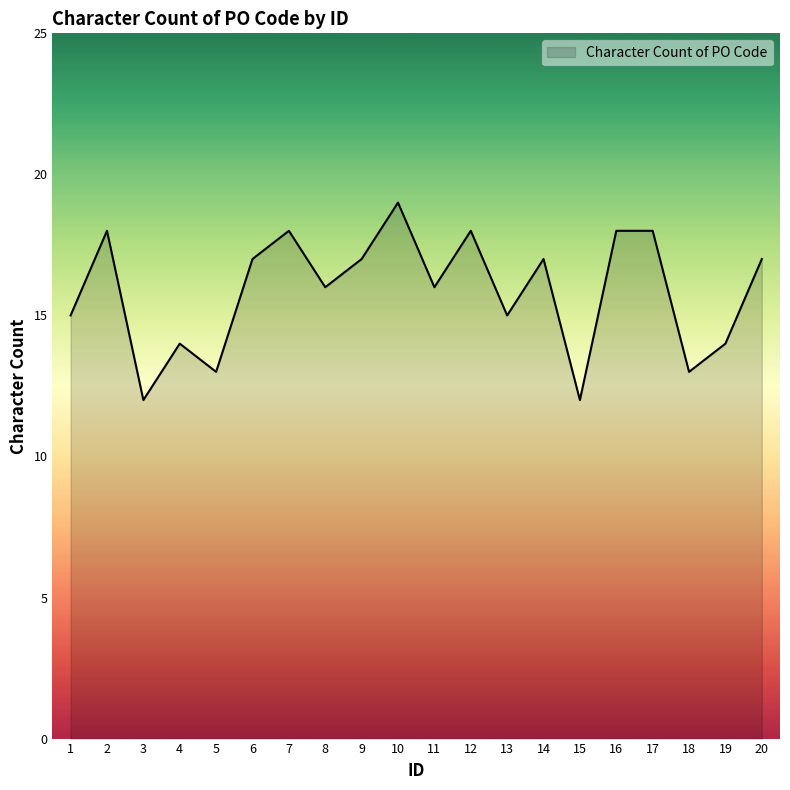

What is the approximate value at 1?

15